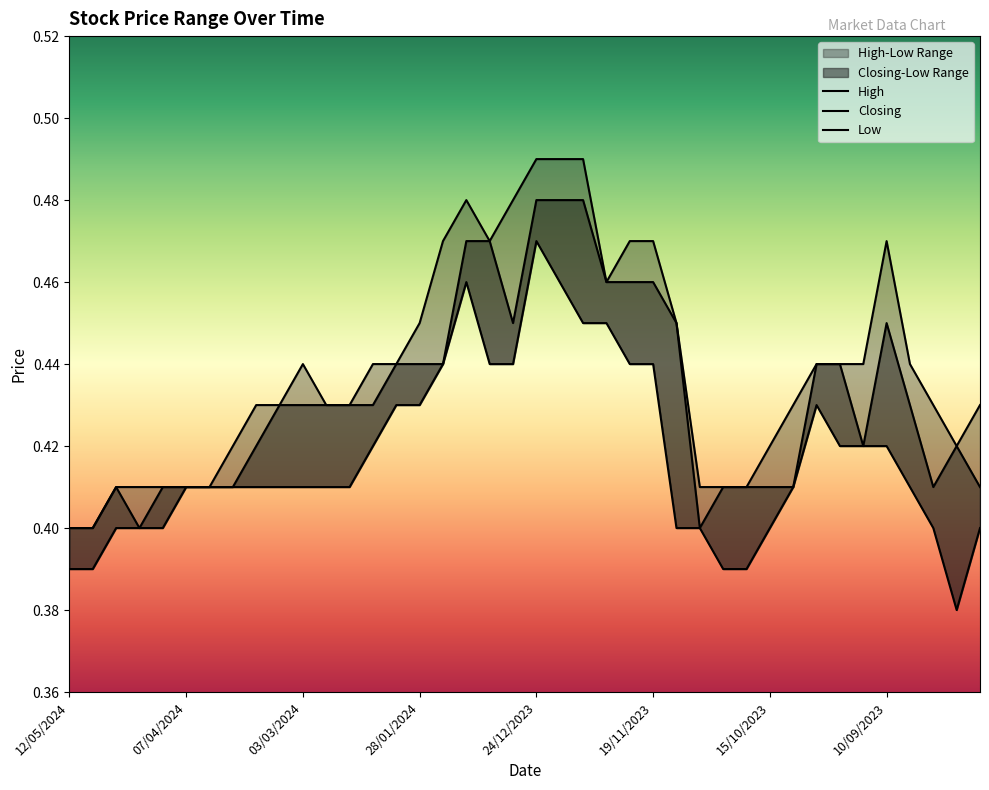

What is the difference between the second highest and minimum values in the High series?

0.1